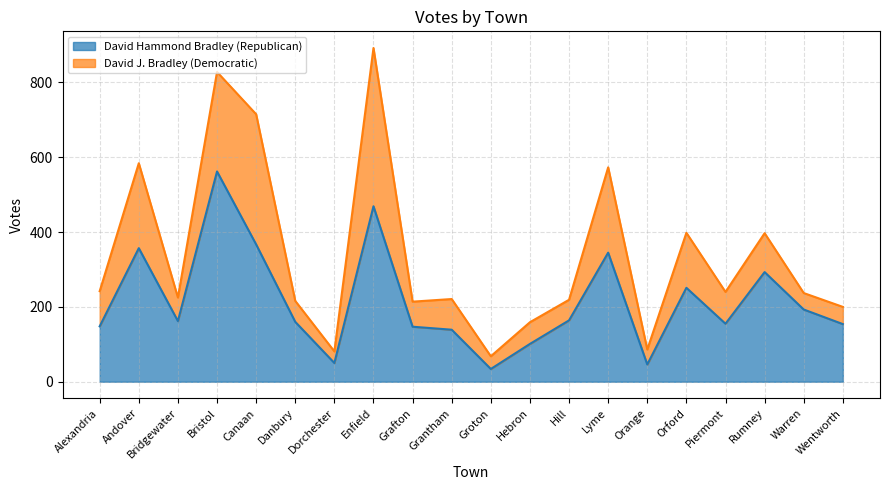

Which label corresponds to the largest value in the chart?

Bristol